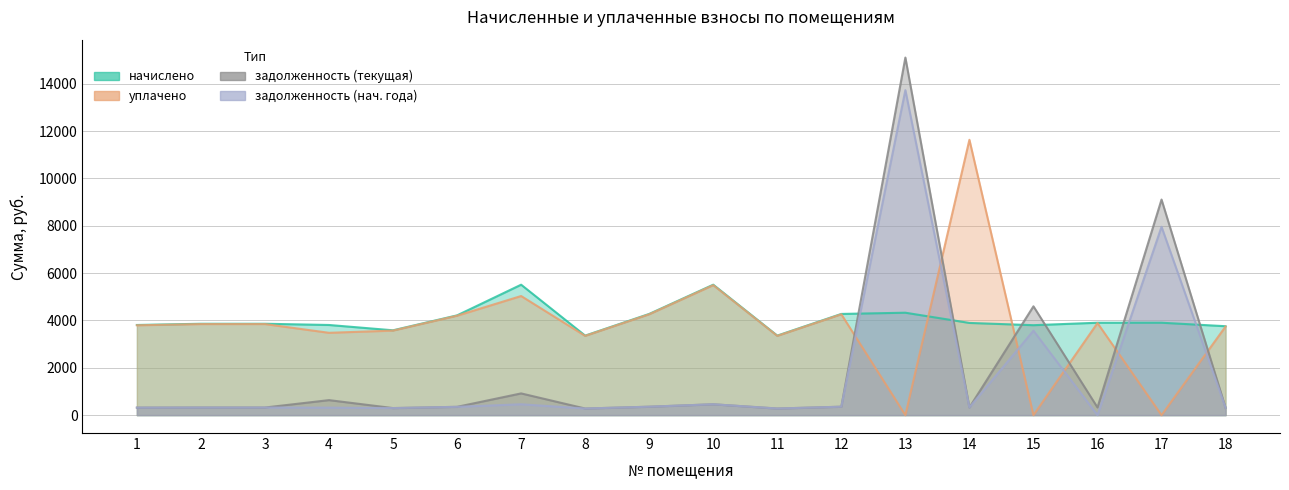

Does the chart have visible grid lines?

Yes